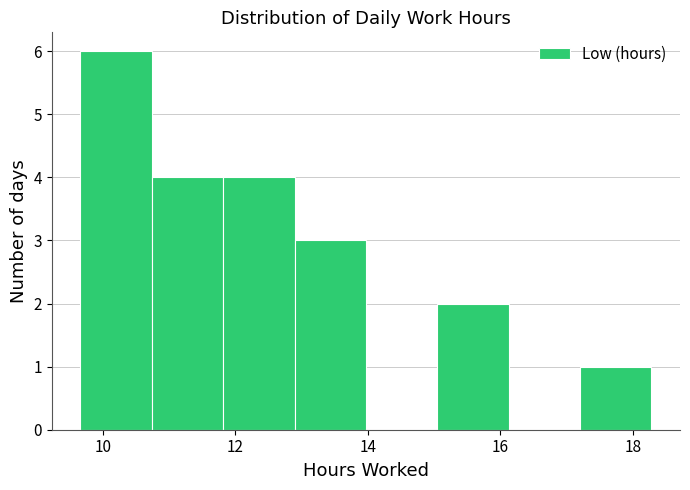

Which range on the x-axis has the tallest bar?

9.6 to 10.8